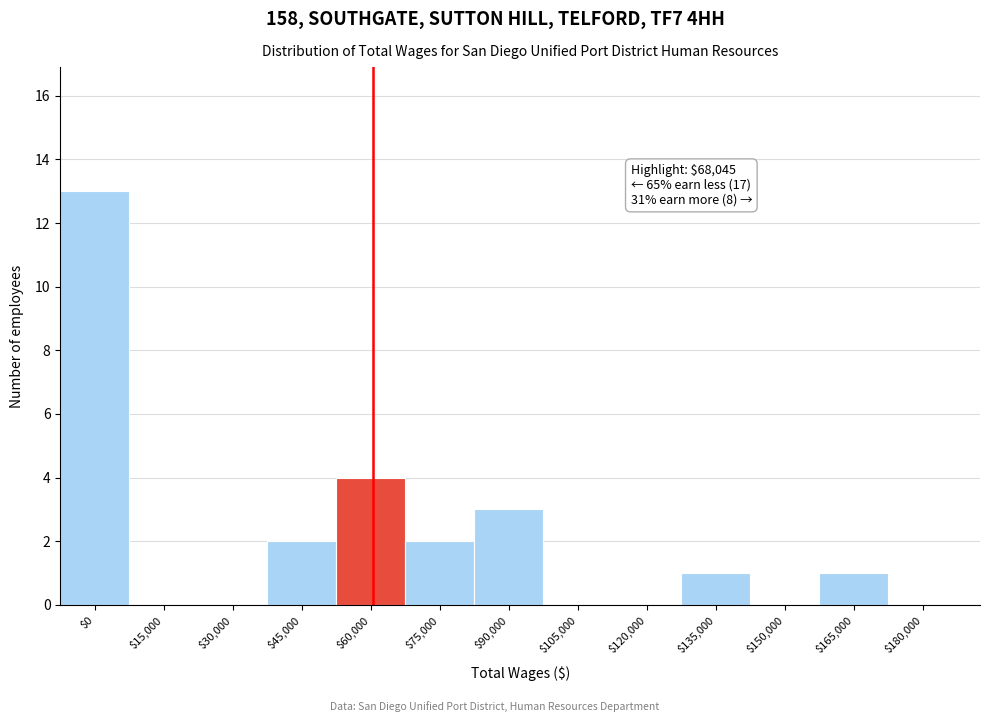

True or false: the data shows 5 at $120,000.

False